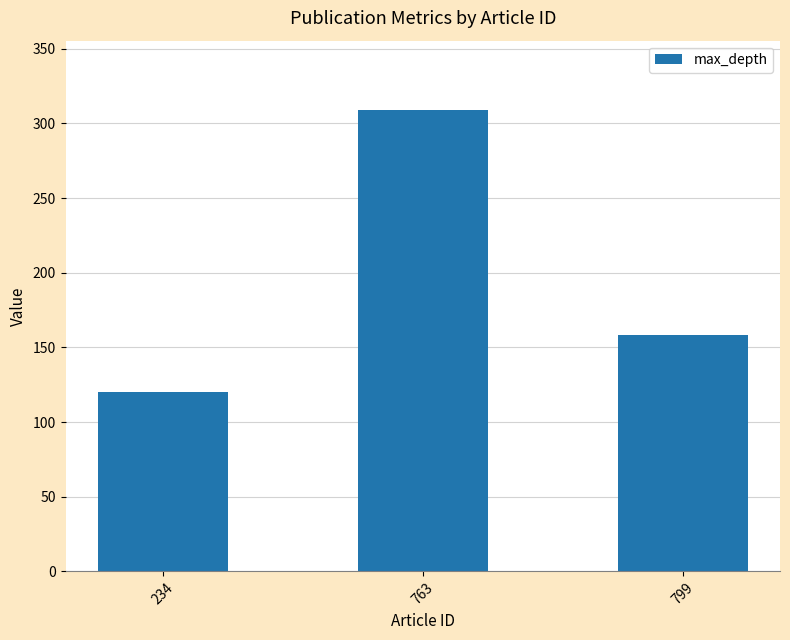

The value at 234 is 64. True or false?

False